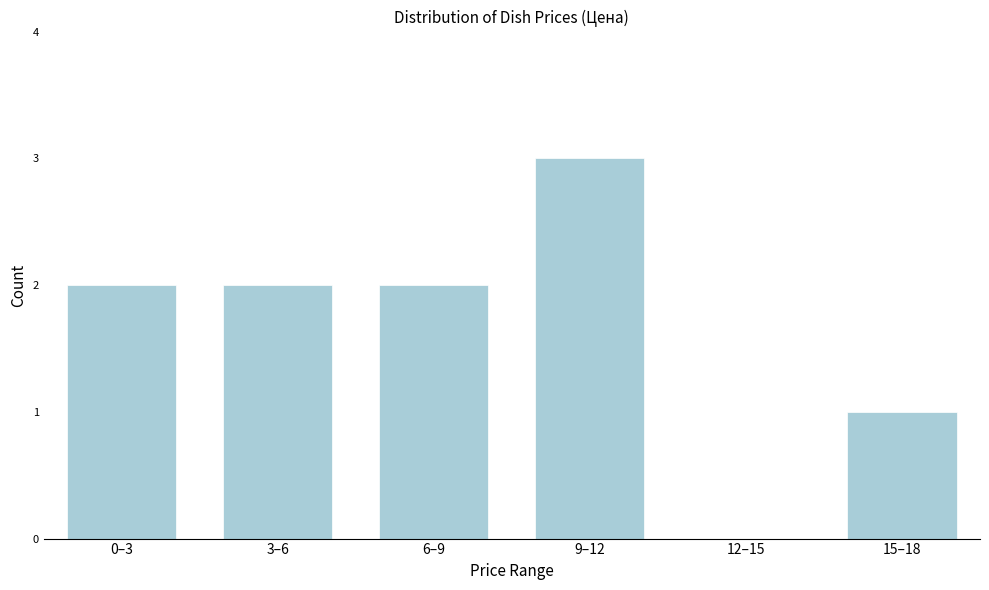

Reading left to right, what are all the values shown in this chart?

0–3=2	3–6=2	6–9=2	9–12=3	12–15=0	15–18=1